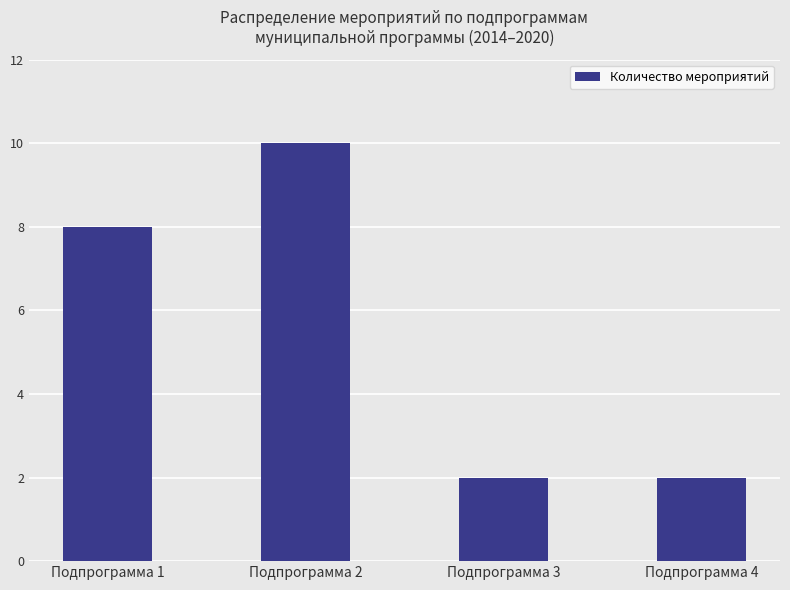

How many bars are there in total?

4